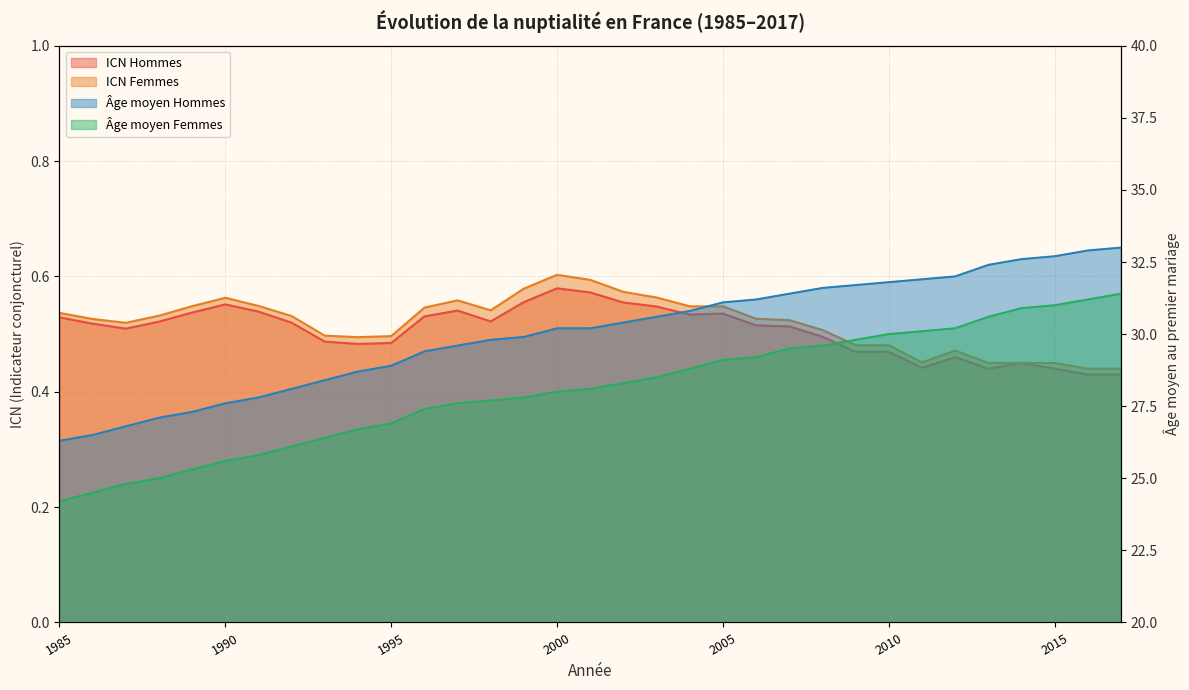

At which category does the chart reach its peak across all series?

2017